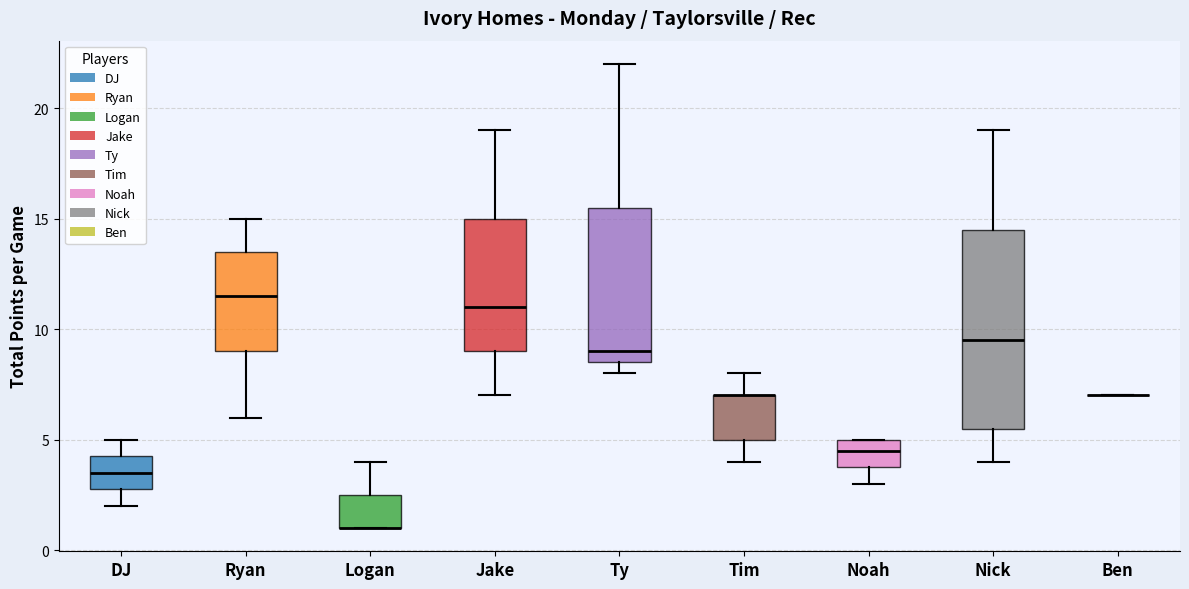

Comparing the boxes themselves (not the whiskers), which one is the tallest?

Nick